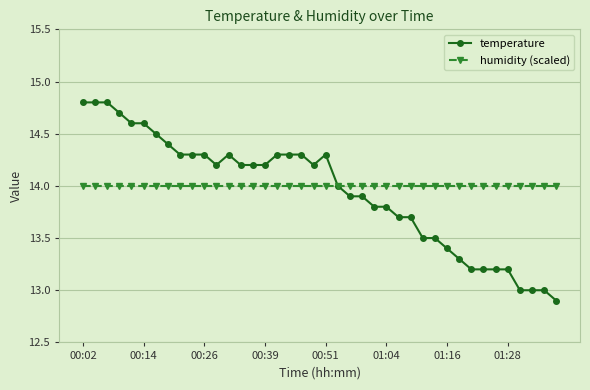

True or false: temperature has more than 0 points higher than both neighbors.

True